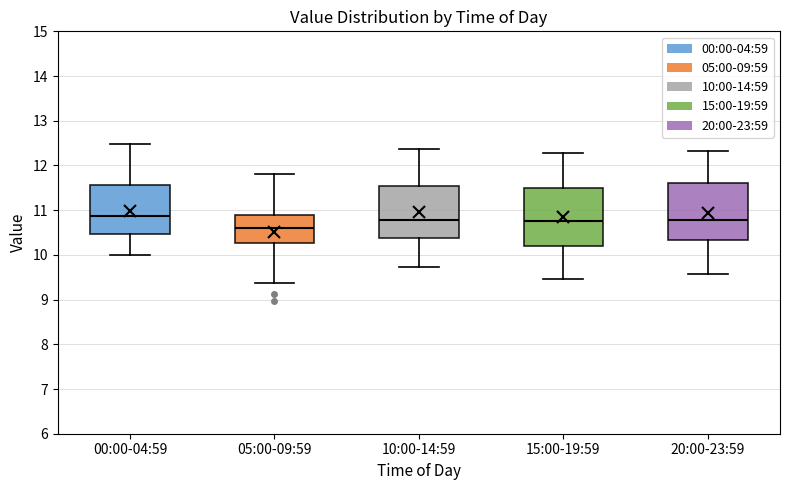

Where does the median line of the box for 10:00-14:59 sit on the y-axis? The values are not printed on the chart, so give them approximately, as read against the axis.

10.8